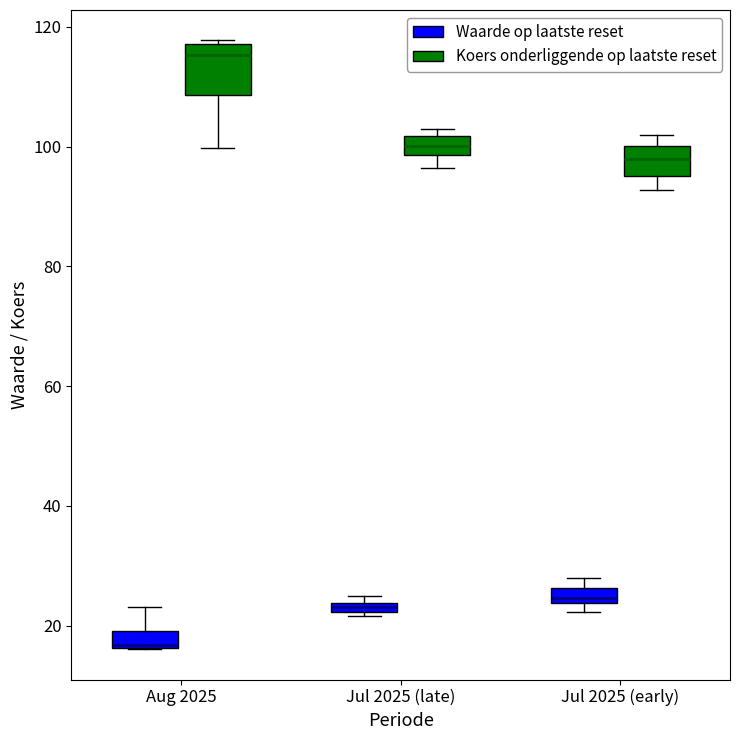

Which box has the lowest median line?

Aug 2025 (Waarde op laatste reset)